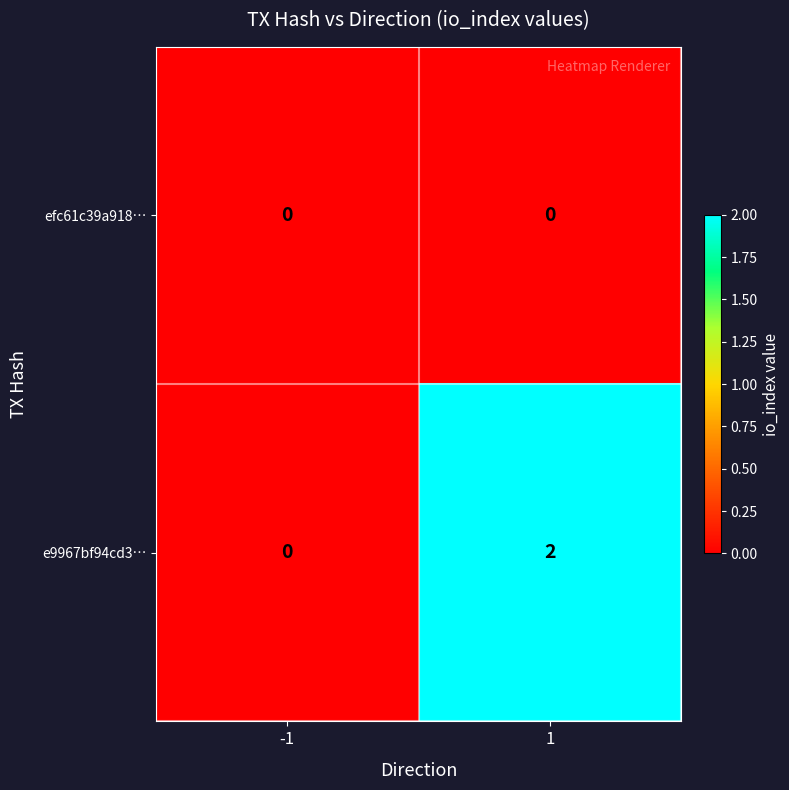

At how many categories does at least one series exceed 1?

1